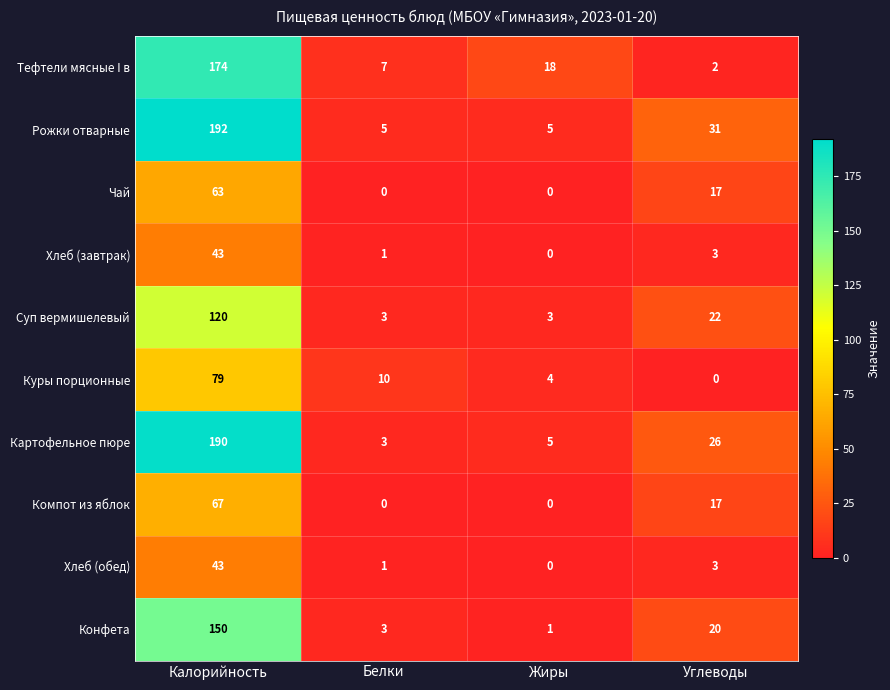

The Конфета series shows 150 at Калорийность. True or false?

True